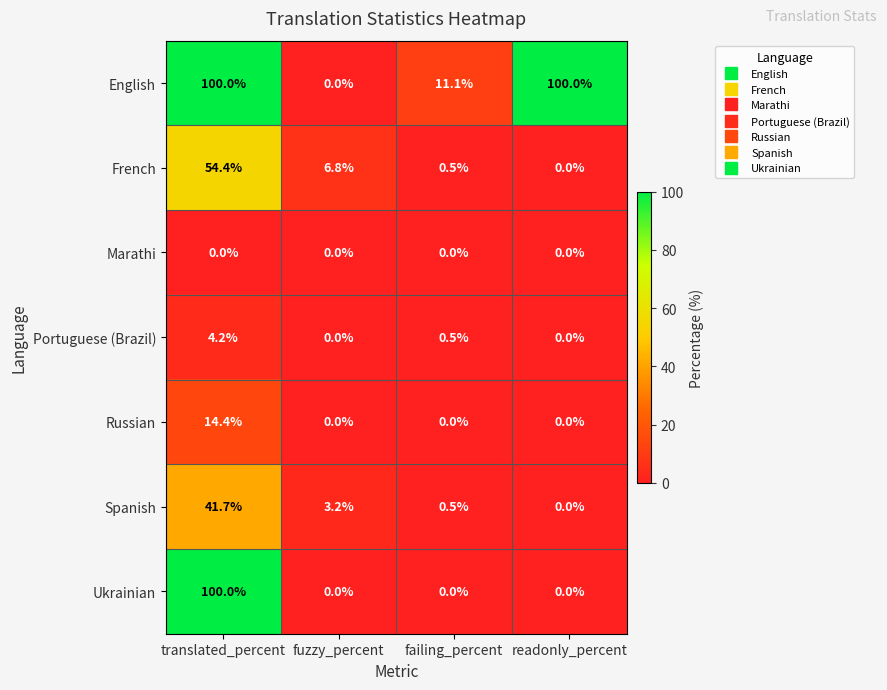

At which label is French closest to 27?

fuzzy_percent